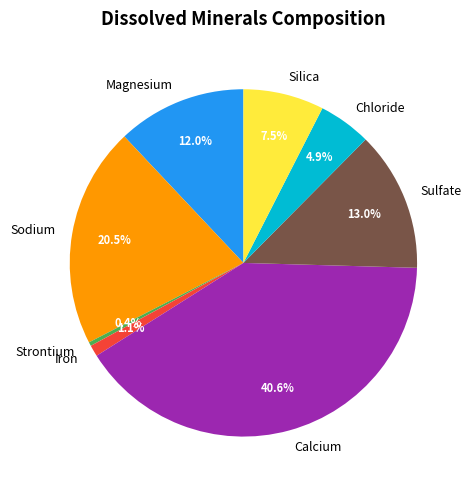

What percentage is the Calcium slice, to the nearest percent?

41%